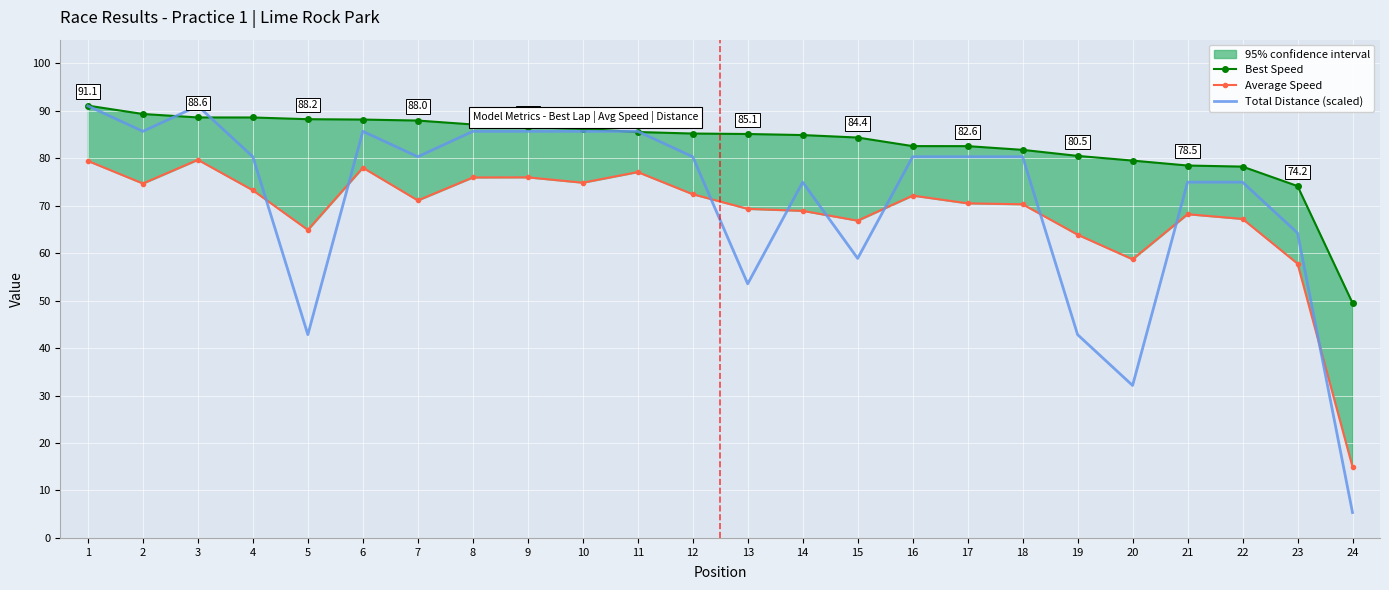

Reading left to right, what are all the values shown in this chart?

Best Speed: 91.1	89.3	88.6	88.6	88.2	88.2	88.0	87.1	86.5	86.2	85.5	85.2	85.1	84.9	84.4	82.6	82.6	81.8	80.5	79.5	78.5	78.2	74.2	49.5
Average Speed: 79.4	74.7	79.7	73.3	64.9	78.0	71.1	76.0	76.0	74.9	77.1	72.4	69.3	68.9	66.9	72.1	70.5	70.3	63.9	58.7	68.2	67.2	57.8	15.0
Total Distance (scaled): 91.0	85.7	91.0	80.3	42.8	85.7	80.3	85.7	85.7	85.7	85.7	80.3	53.6	75.0	58.9	80.3	80.3	80.3	42.8	32.1	75.0	75.0	64.3	5.4